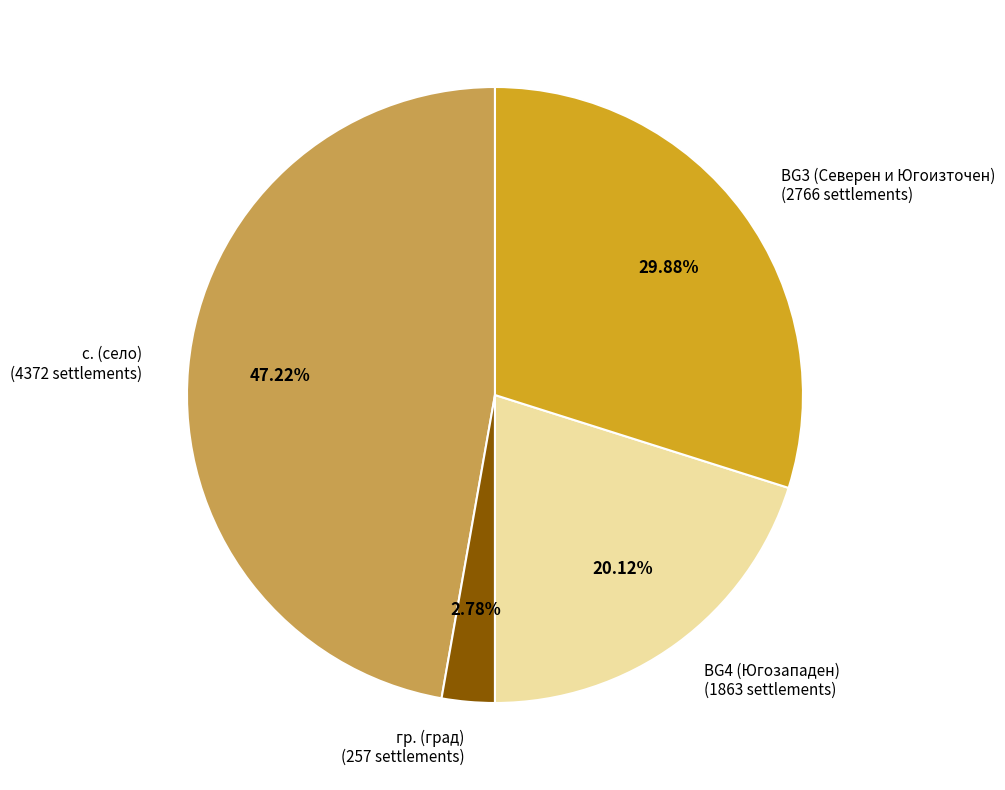

Does any single category account for the majority?

No